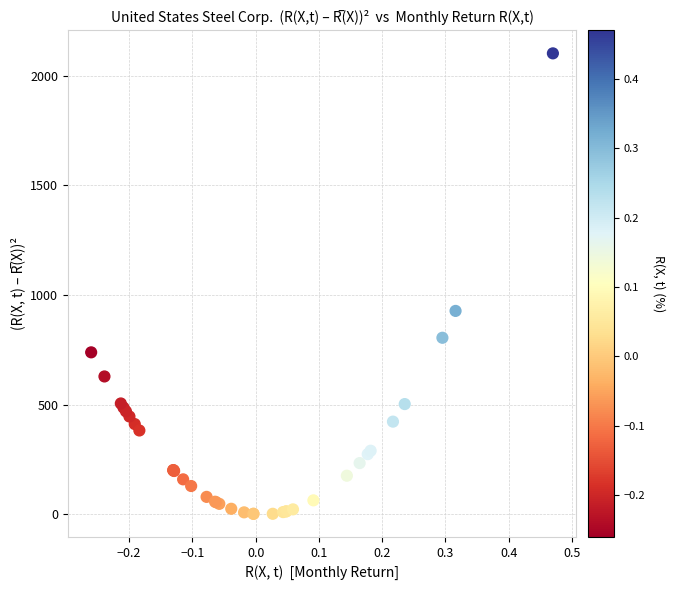

What Y value in the scatter plot is closest to 1051?

927.2